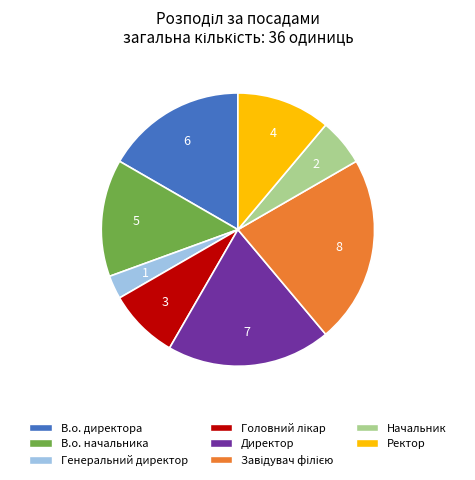

Is it true that Директор is 19% of the pie?

True